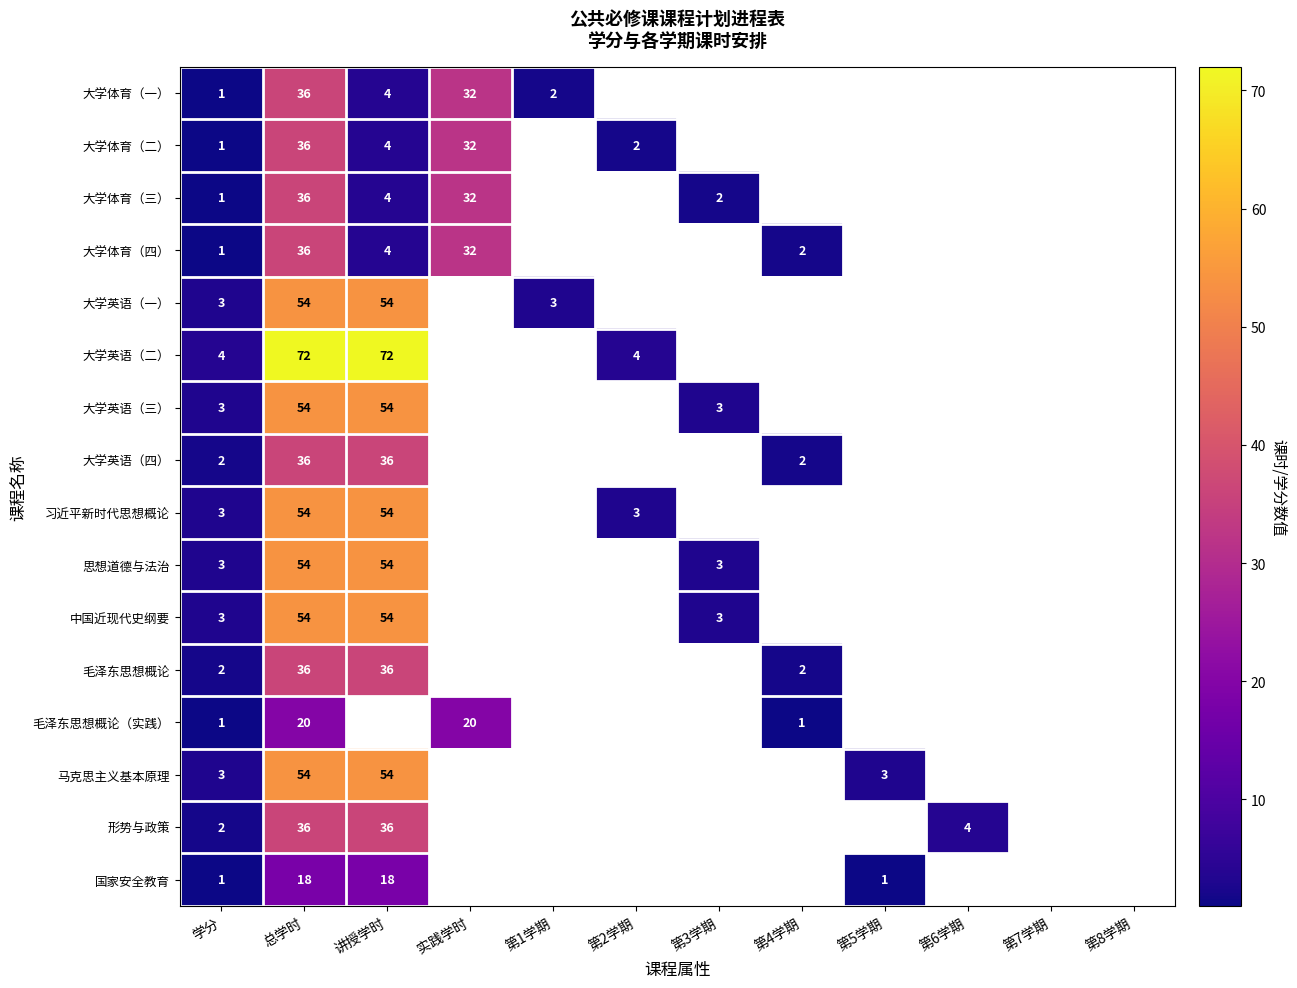

Is it true that 大学英语（一） equals 88.1 at 总学时?

False